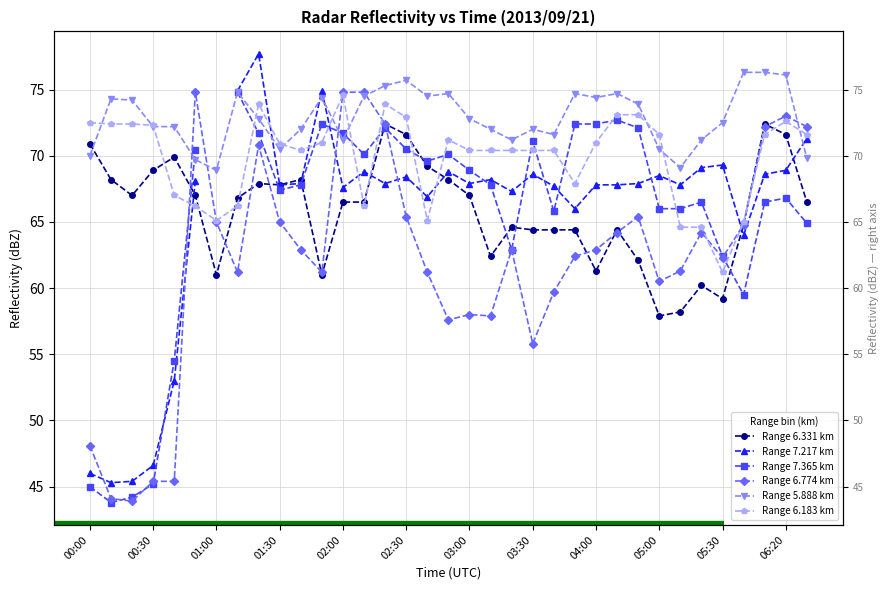

What is the difference between the second highest and second lowest values in the 6.774 series?

30.7